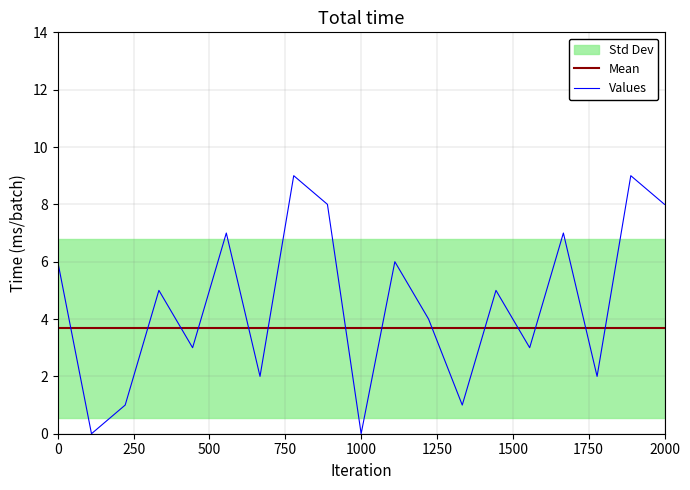

After their last crossing, which series has the higher values: Mean or Values?

Values